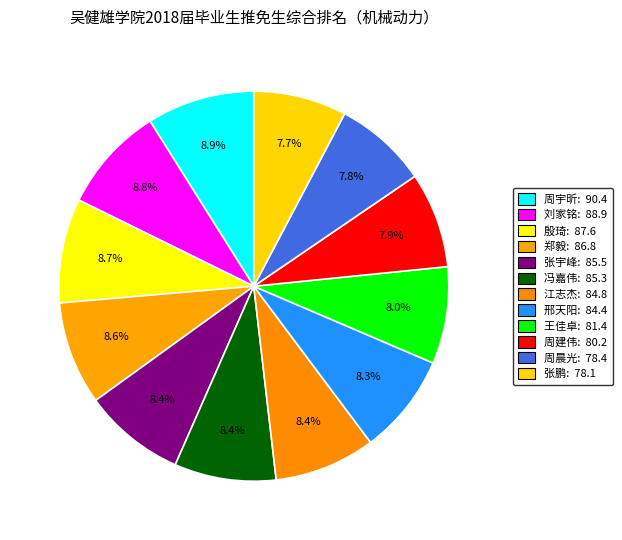

How many slices are in this pie chart?

12